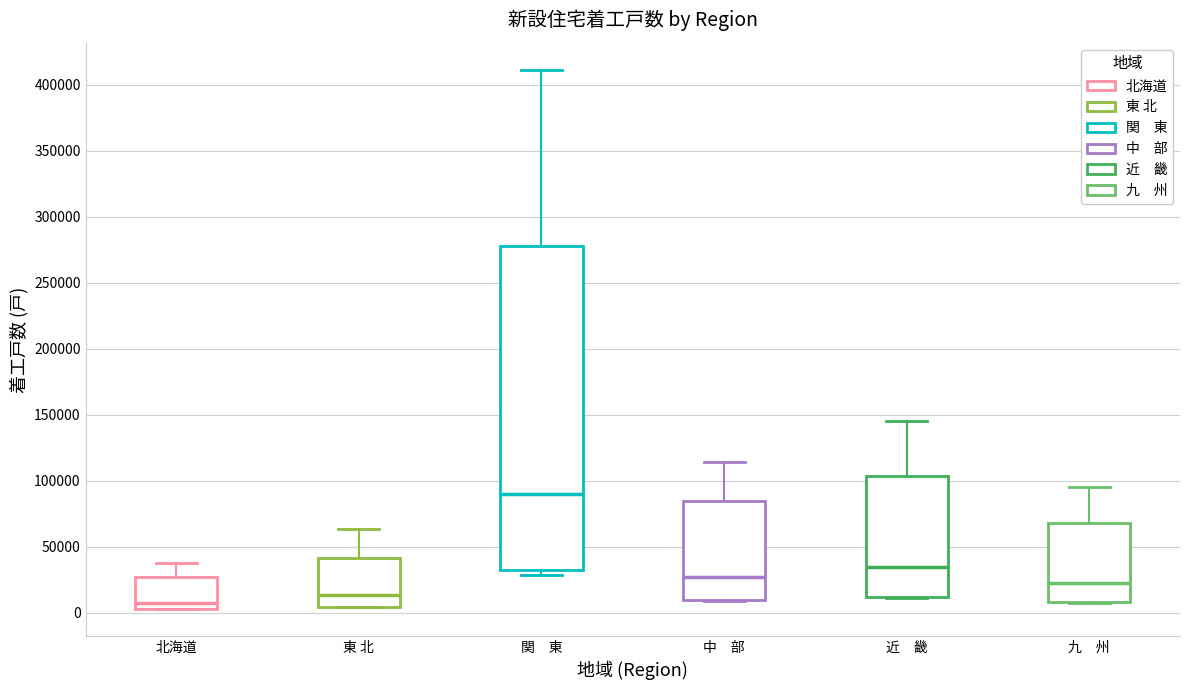

Reading left to right, read every box against the y-axis: the position of its median line, the range the box covers, and the ends of its whiskers. The values are not printed on the chart, so give them approximately, as read against the axis.

北海道: median 10000, box 5000 to 25000, whiskers 0 to 40000
東 北: median 15000, box 5000 to 40000, whiskers 5000 to 65000
関 東: median 90000, box 30000 to 280000, whiskers 30000 (just below the box's lower edge) to 410000
中 部: median 25000, box 10000 to 85000, whiskers 10000 to 115000
近 畿: median 35000, box 10000 to 105000, whiskers 10000 to 145000
九 州: median 20000, box 10000 to 70000, whiskers 5000 to 95000